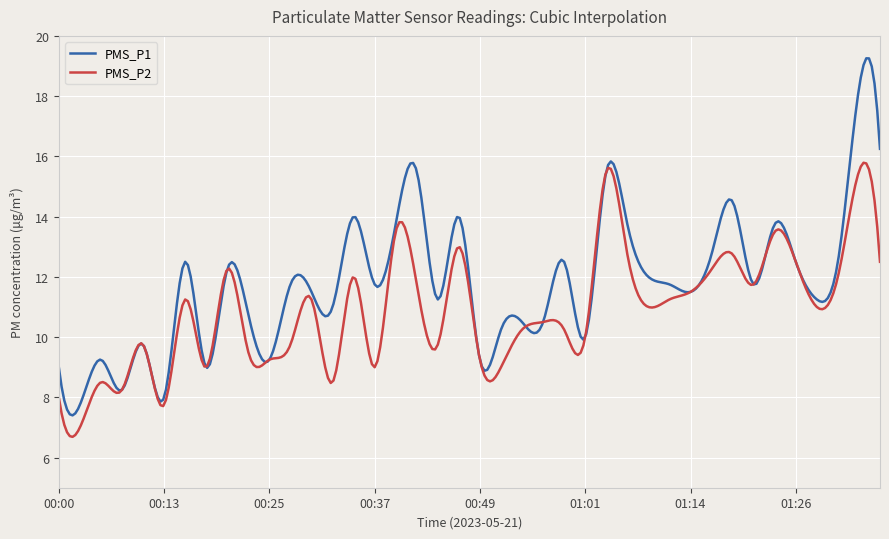

What is the smallest value displayed?

6.7